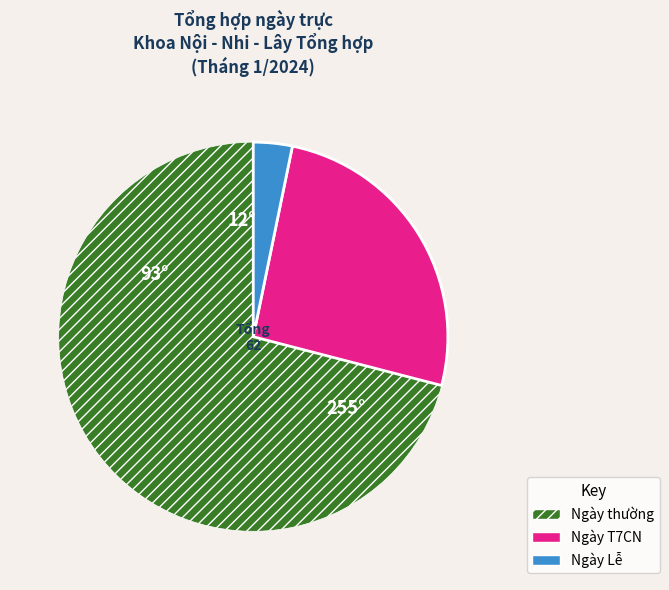

What is the largest slice in the pie chart?

Ngày thường